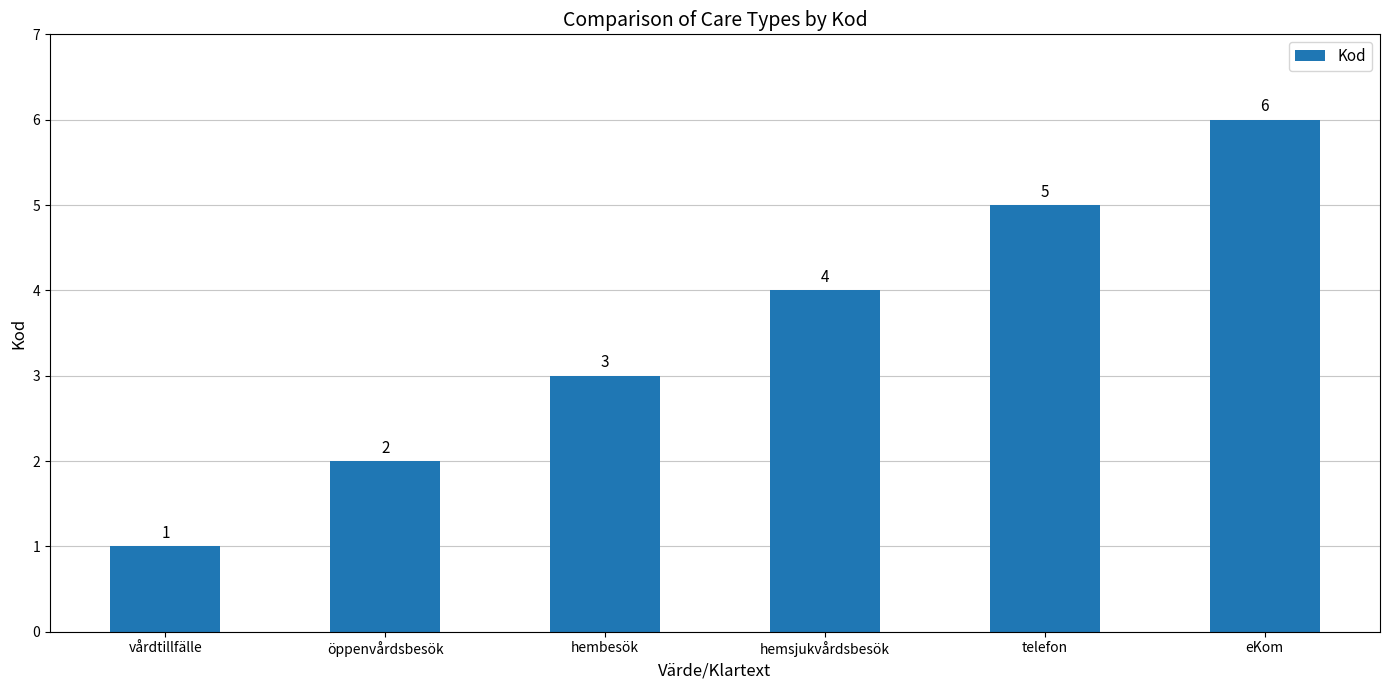

True or false: the data shows 6 at eKom.

True